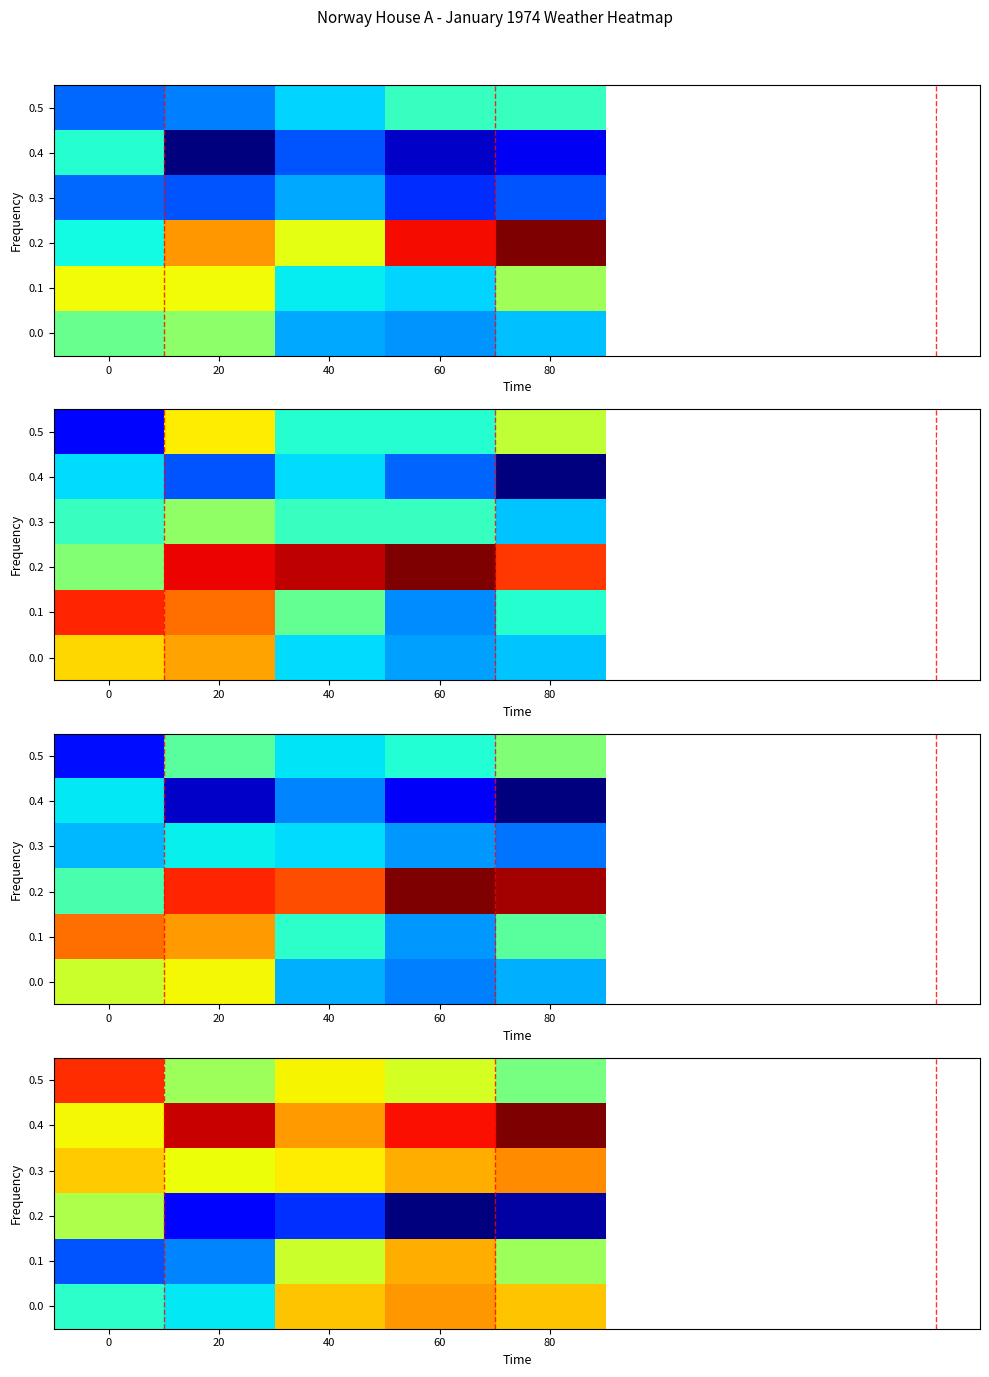

At 20, list the series in order from smallest to largest.

0.2, 0.1, 0.0, 0.5, 0.3, 0.4